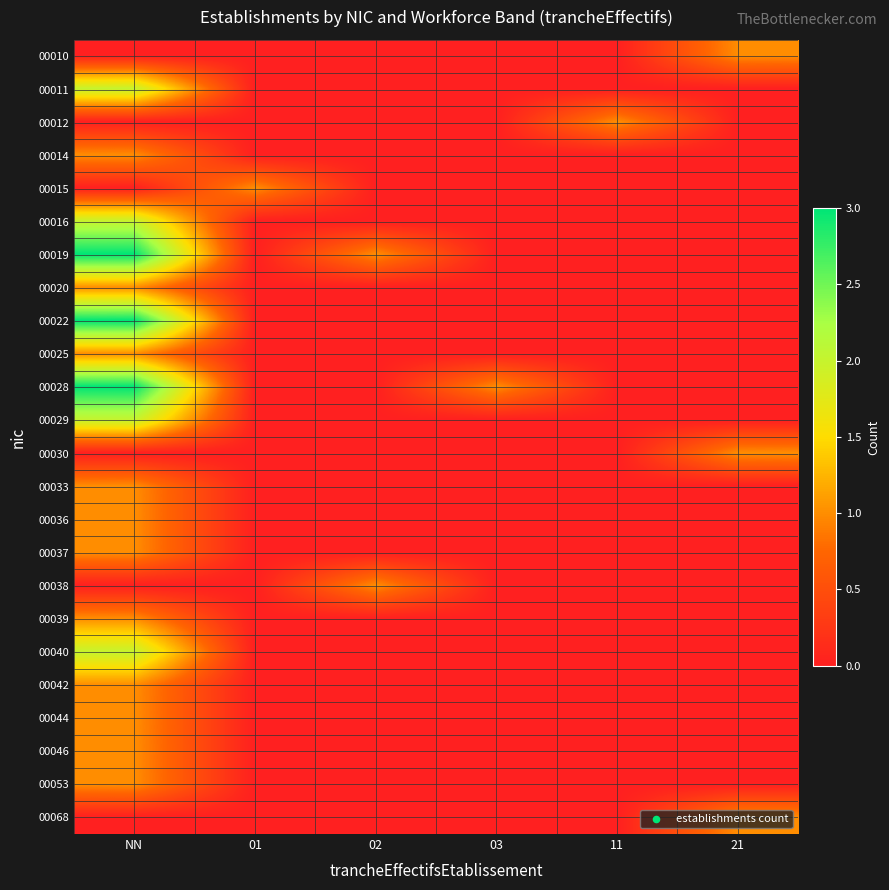

At how many categories does at least one series exceed 2?

1